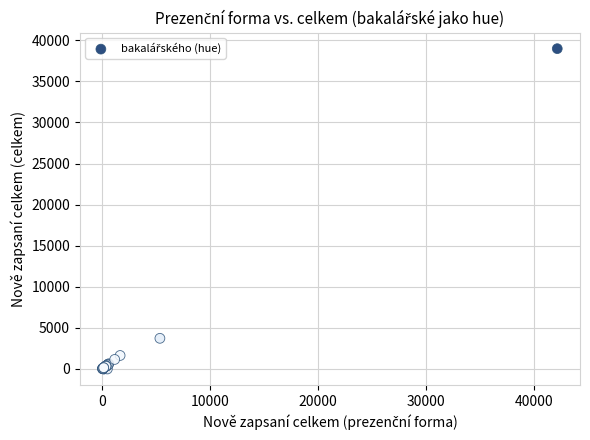

What Y value in the scatter plot is closest to 19488?

3730